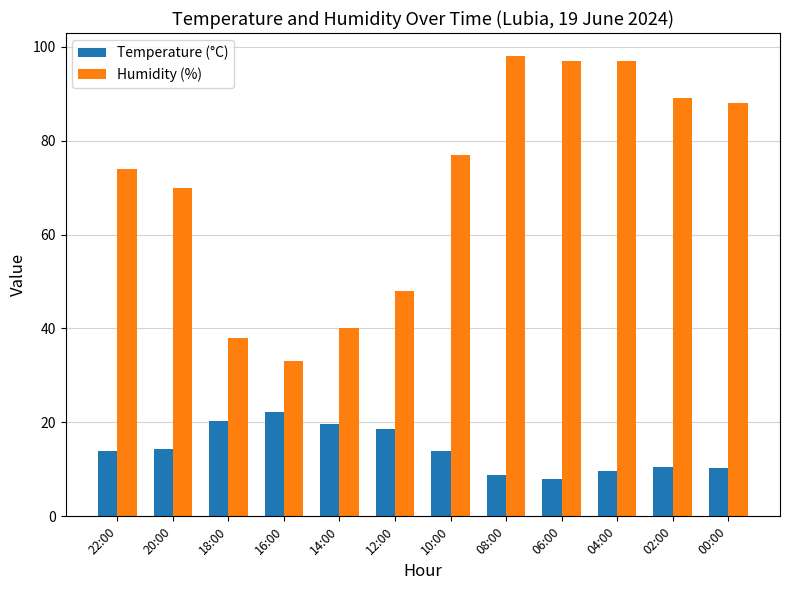

The value of Temperature (°C) at 22:00 is 18.3. True or false?

False